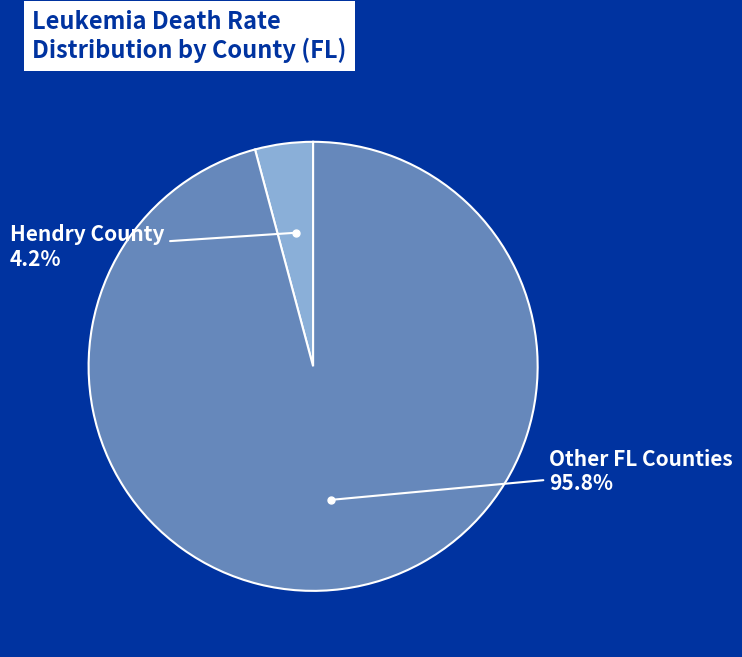

Count the number of slices in the pie.

2